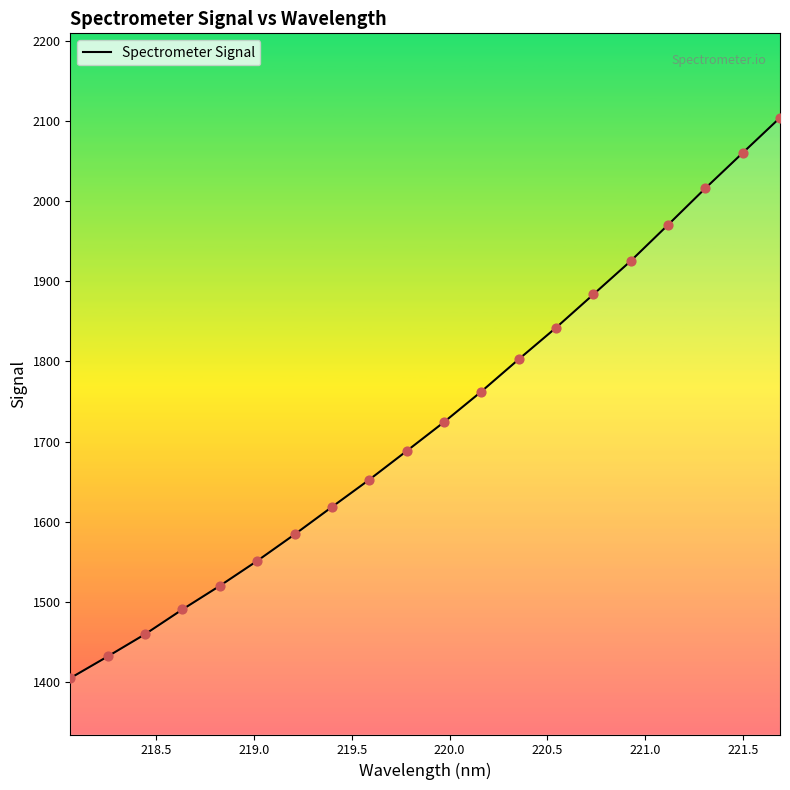

What is the greatest value displayed?

2103.7